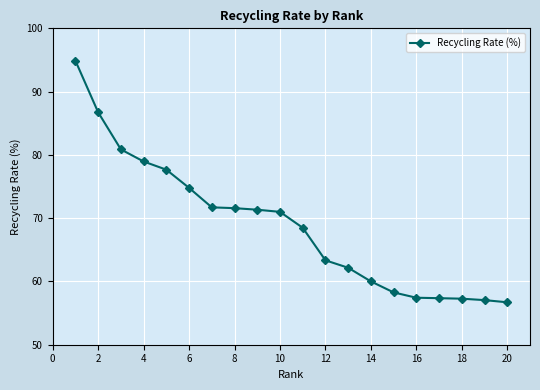

What is the greatest value displayed?

94.9